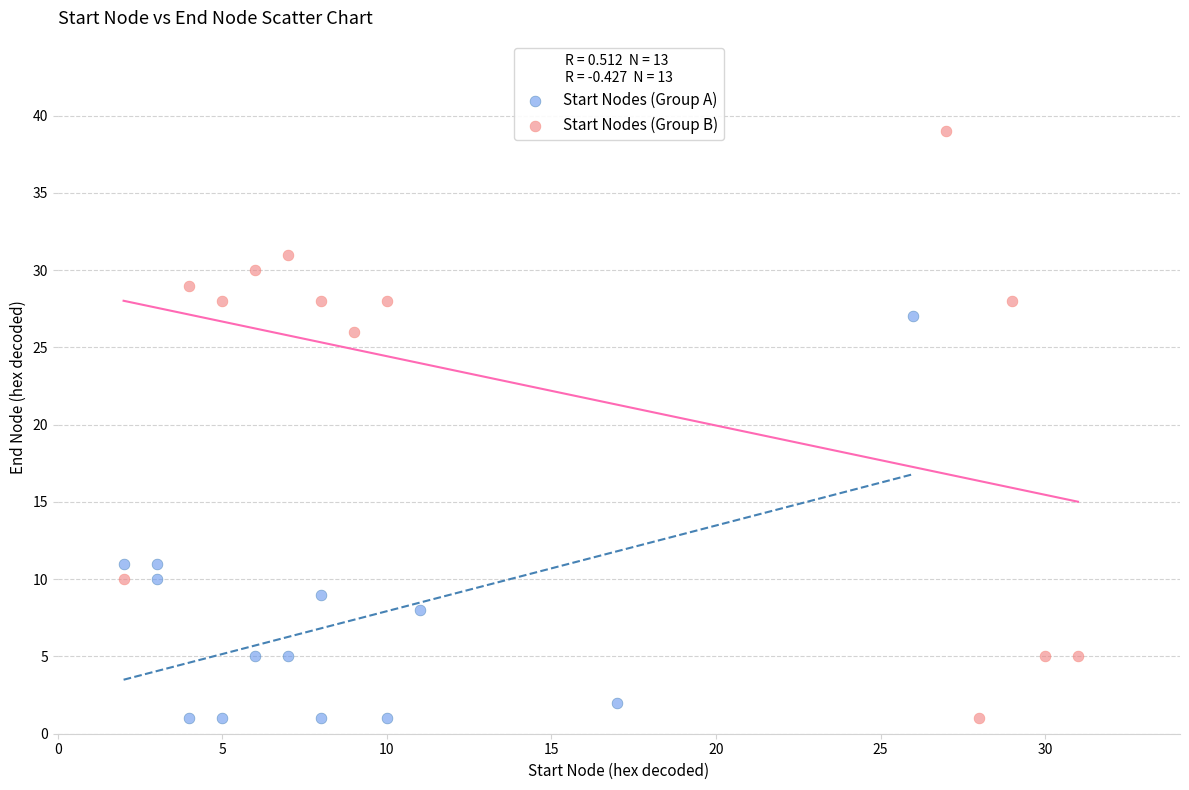

What are all the series names shown in the legend?

Start Nodes (Group A), Start Nodes (Group B)